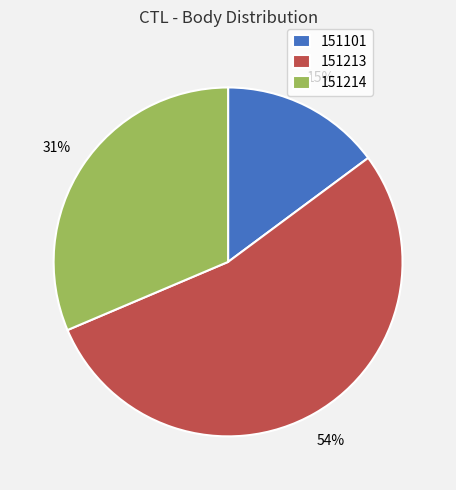

Which category has the smallest portion of the pie?

151101